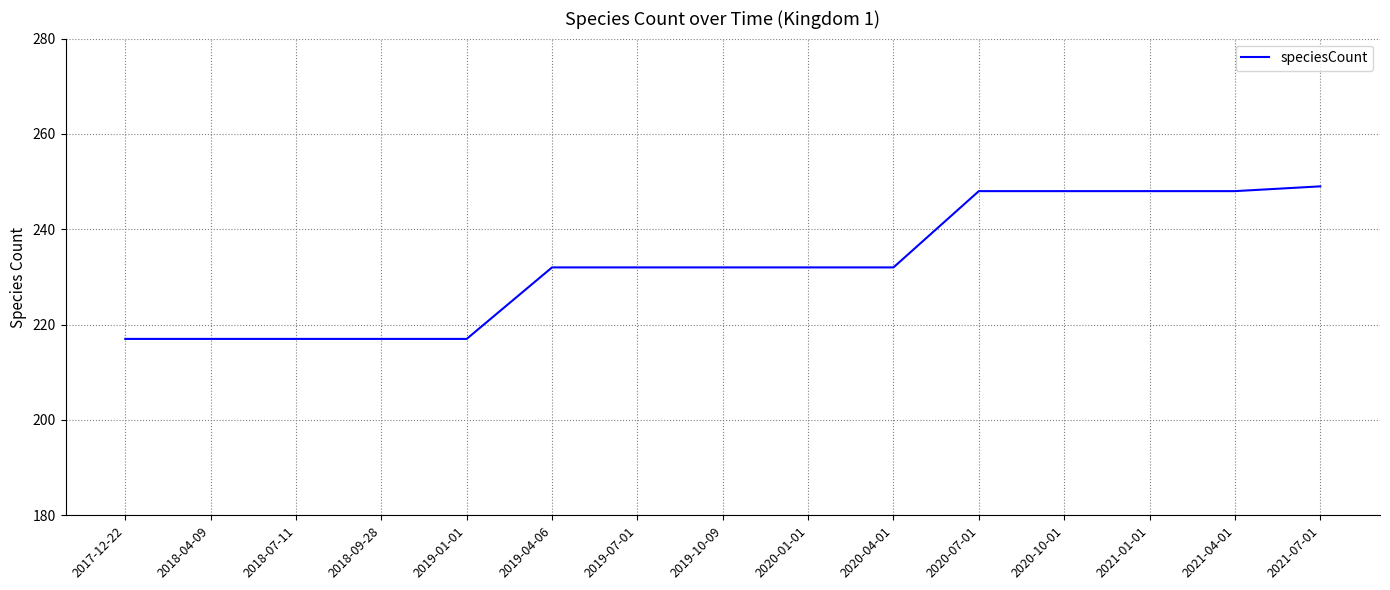

How many lines are shown in the chart?

1